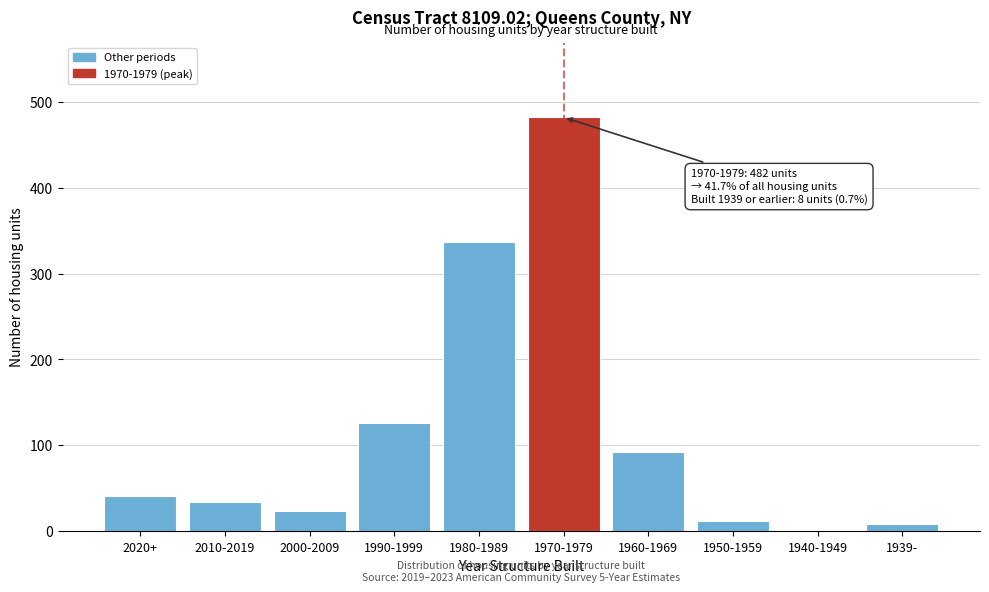

Reading left to right, transcribe all the data shown in this chart.

2020+=41	2010-2019=34	2000-2009=24	1990-1999=126	1980-1989=337	1970-1979=482	1960-1969=92	1950-1959=12	1940-1949=0	1939-=8